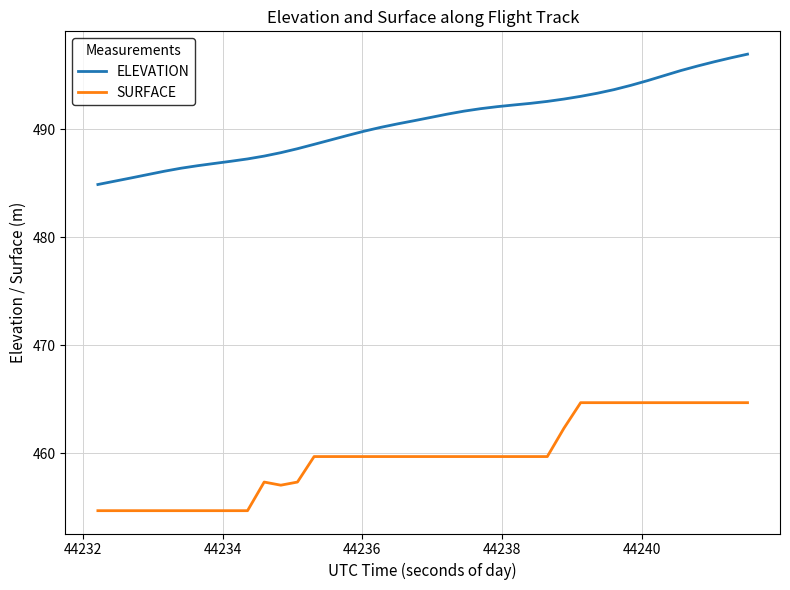

Does the chart display data point markers on the line(s)?

No